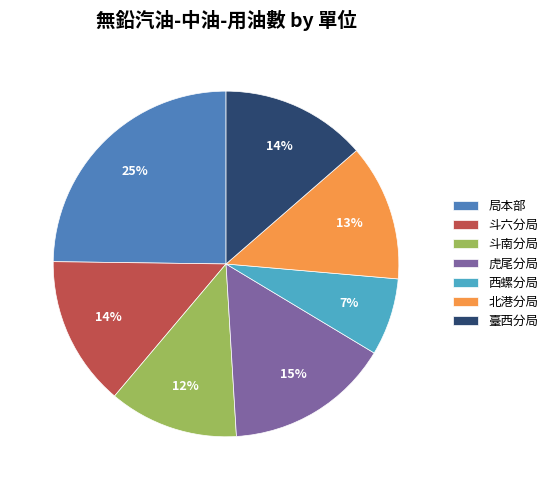

Which has a higher value, 西螺分局 or 斗南分局?

斗南分局